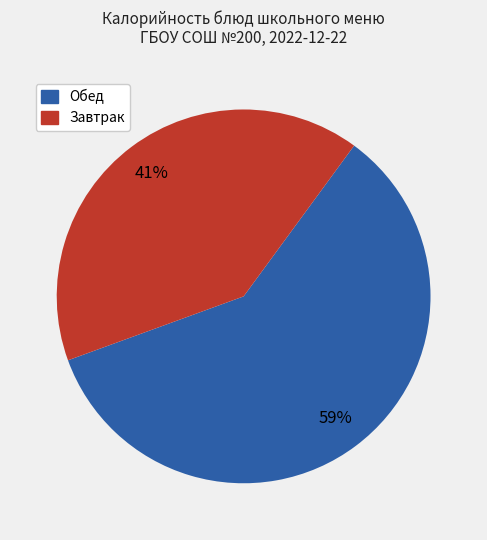

How many segments does this pie chart have?

2